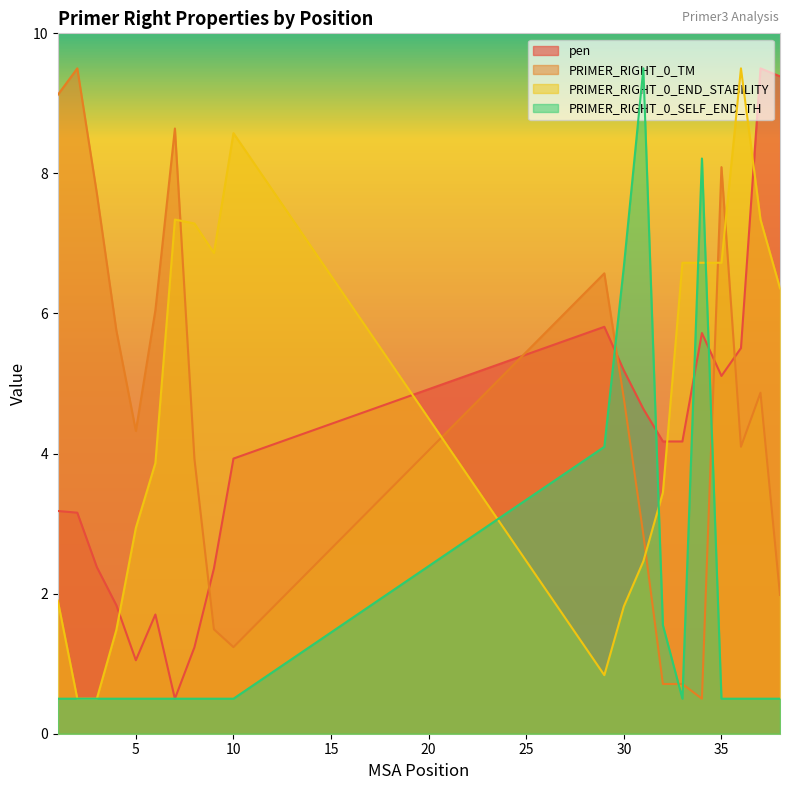

At which category is the sum across all series the highest?

37